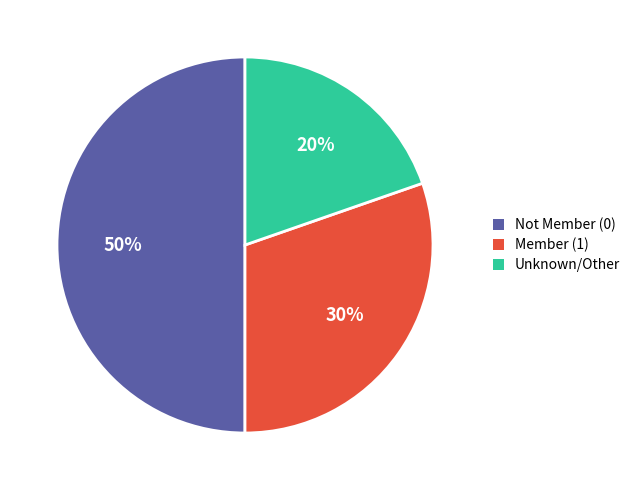

Which category has the smallest portion of the pie?

Unknown/Other